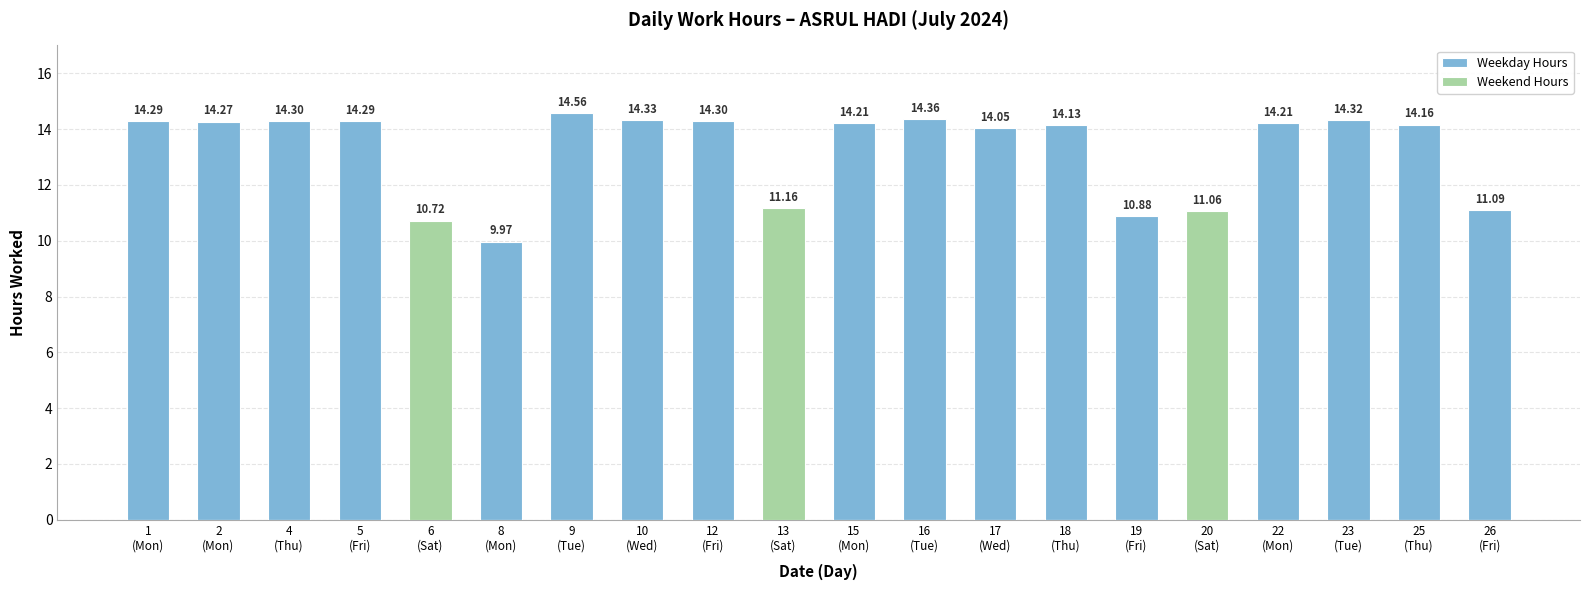

What is the label of the 10th bar from the right?

15
(Mon)